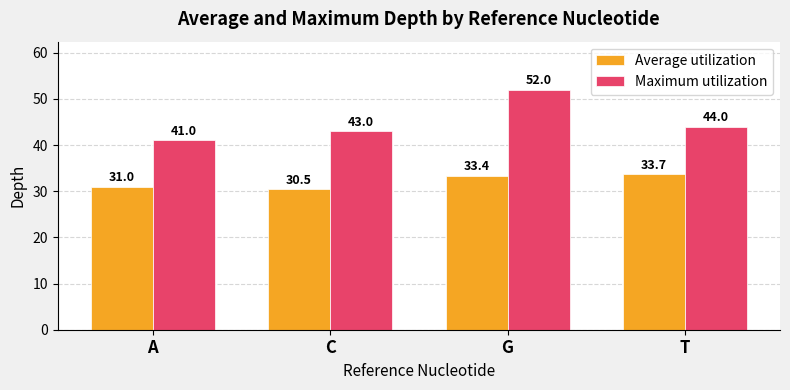

What is the minimum value shown in the chart?

30.5